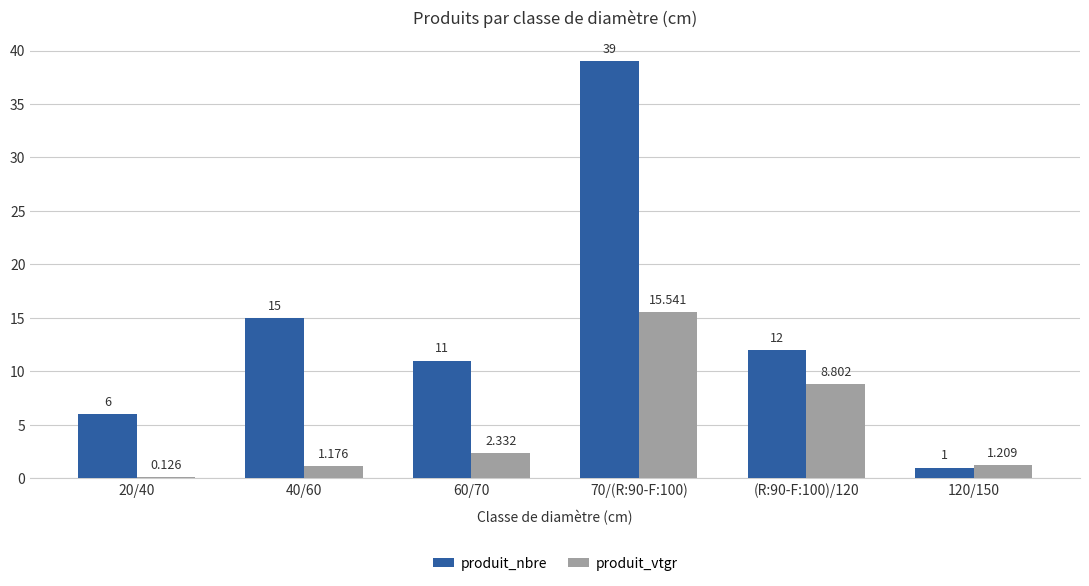

Where does the produit_vtgr series first go above 2?

60/70